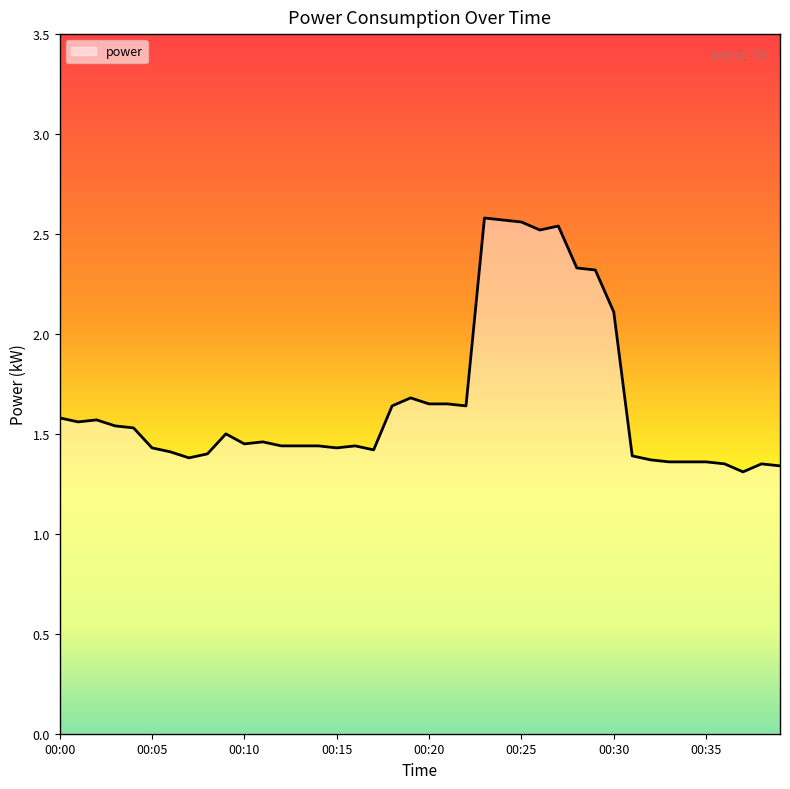

Where is the data nearest to the value 1?

00:37